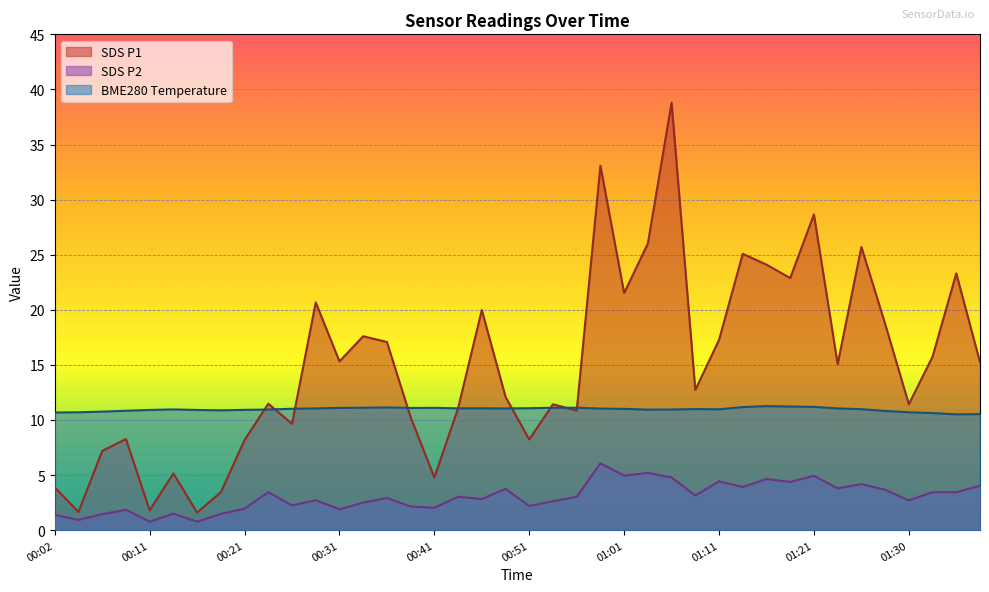

List the series in order of their peak value, highest first.

SDS P1, BME280 Temperature, SDS P2